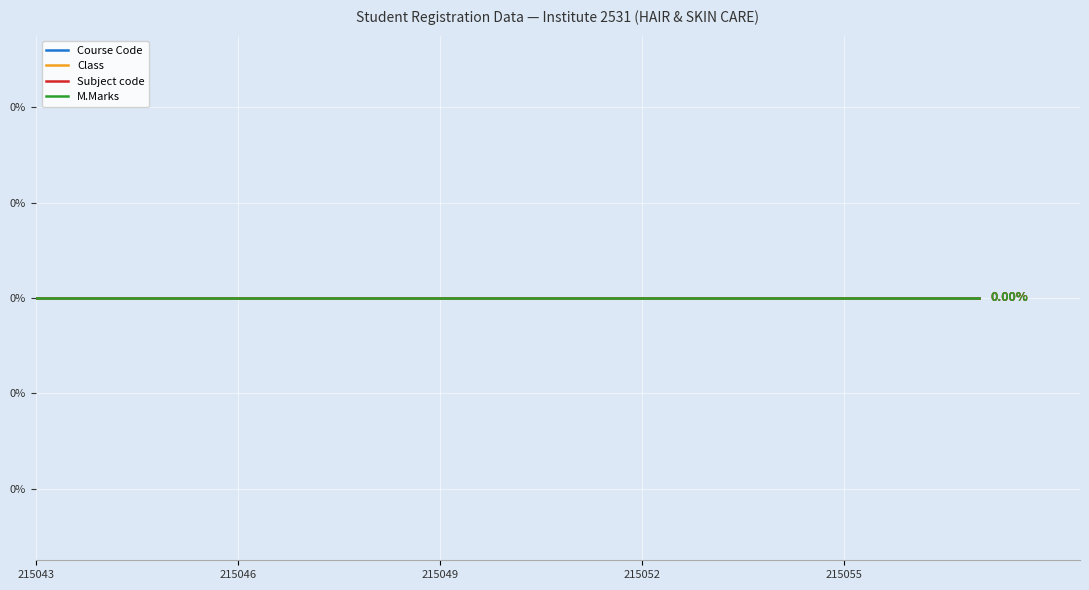

Which series has the widest spread of values?

Course Code